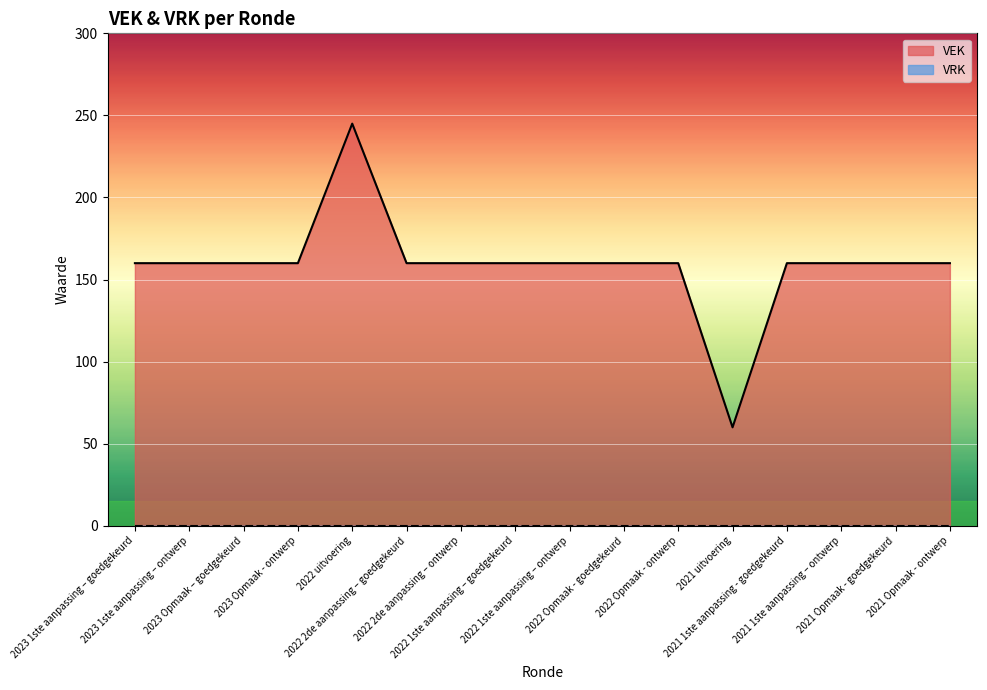

How many lines are shown in the chart?

2